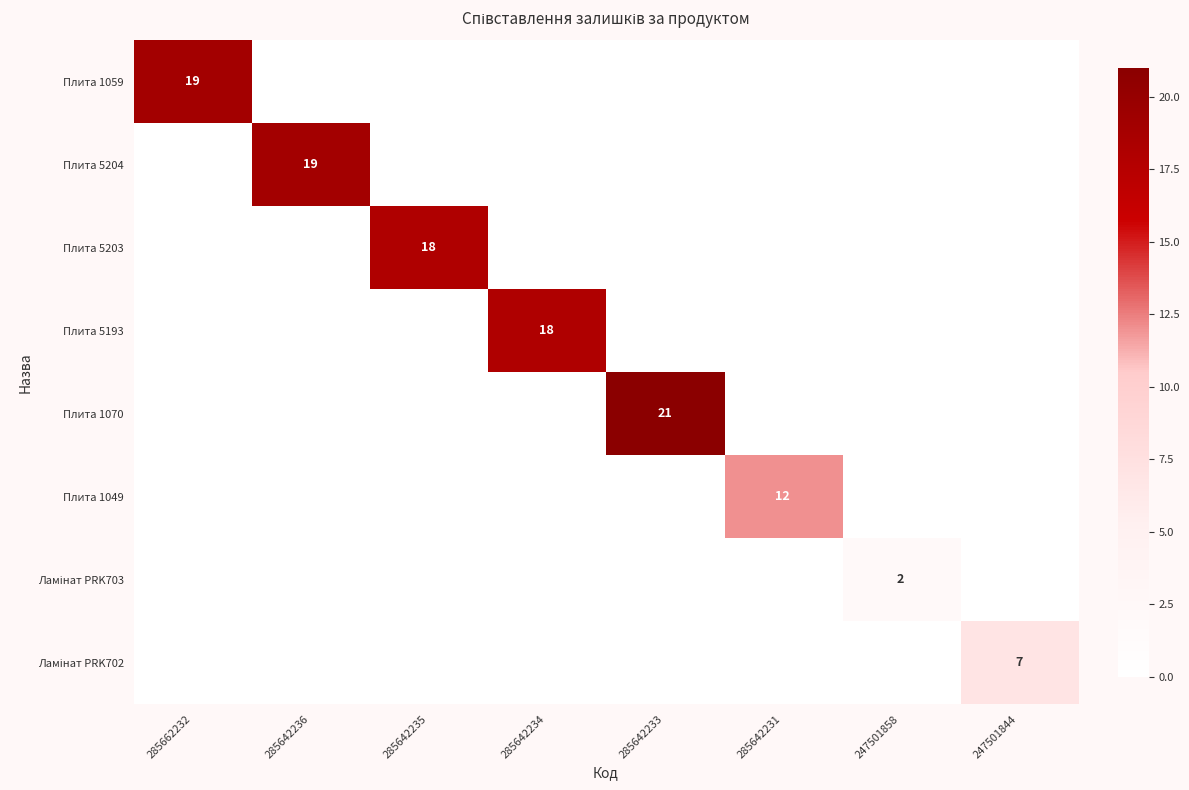

Is the value of Плита 5204 at 247501844 greater than the value of Ламінат PRK703 at 285642235?

No